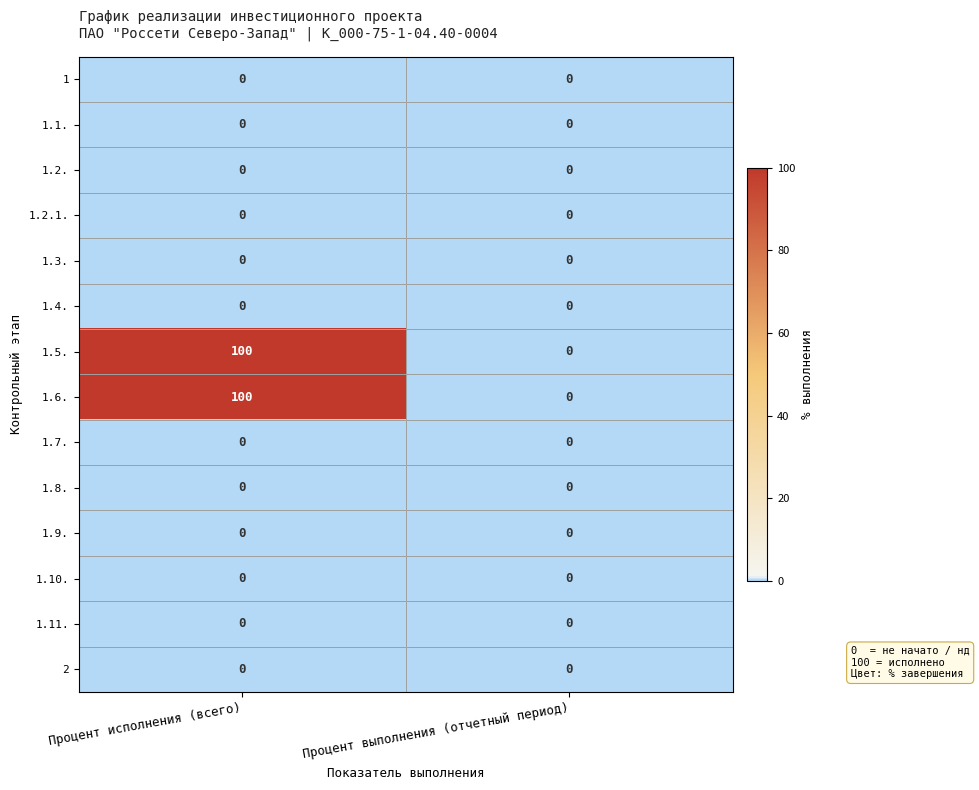

Count the number of categories in the chart.

2